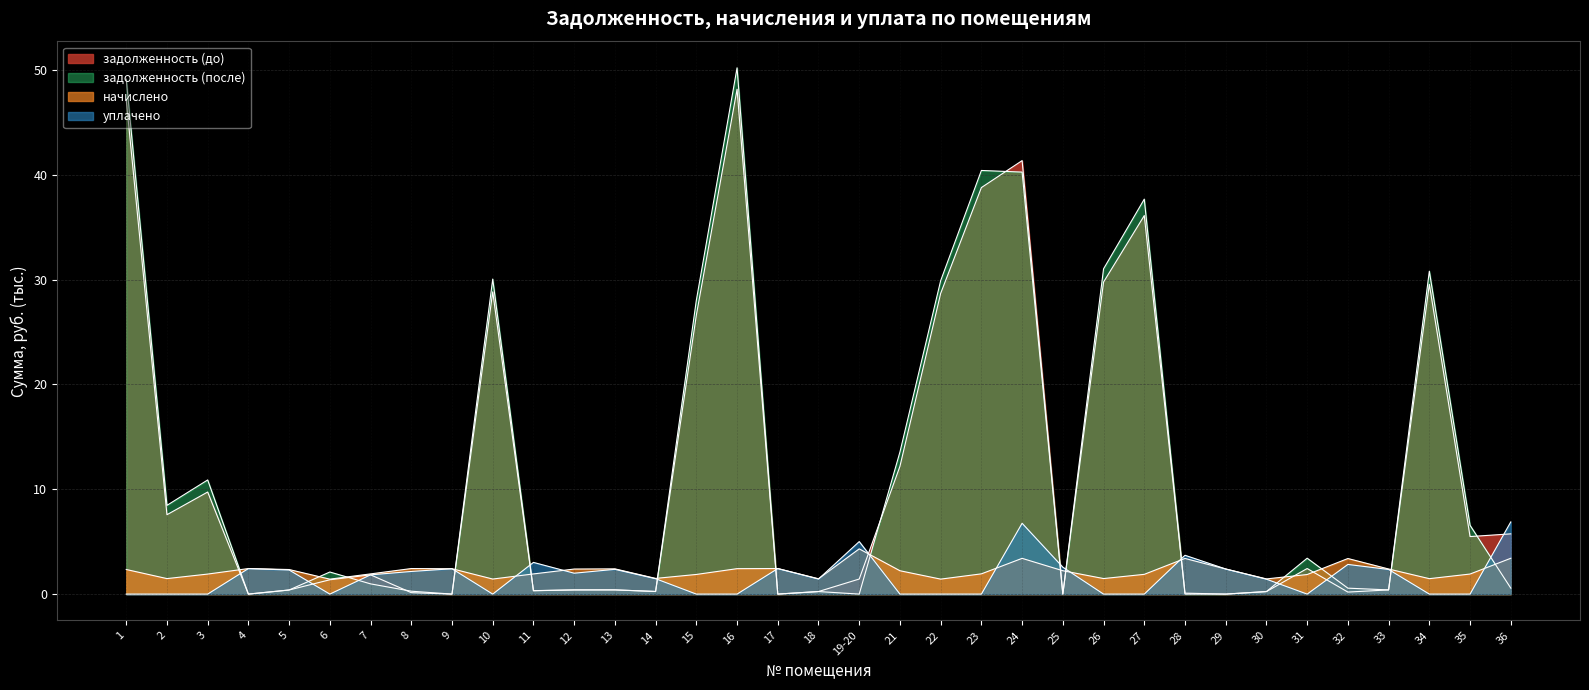

What is the value of the задолженность (до) point at the 26th from the left?

36.1